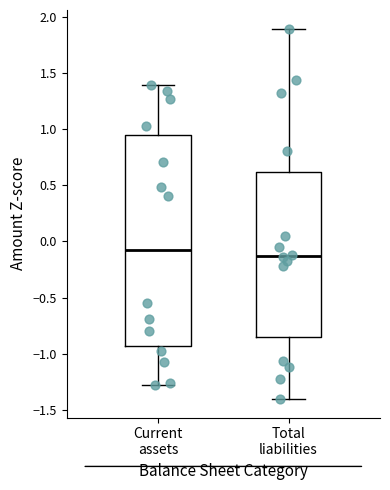

Which box's median line is the highest?

Current assets